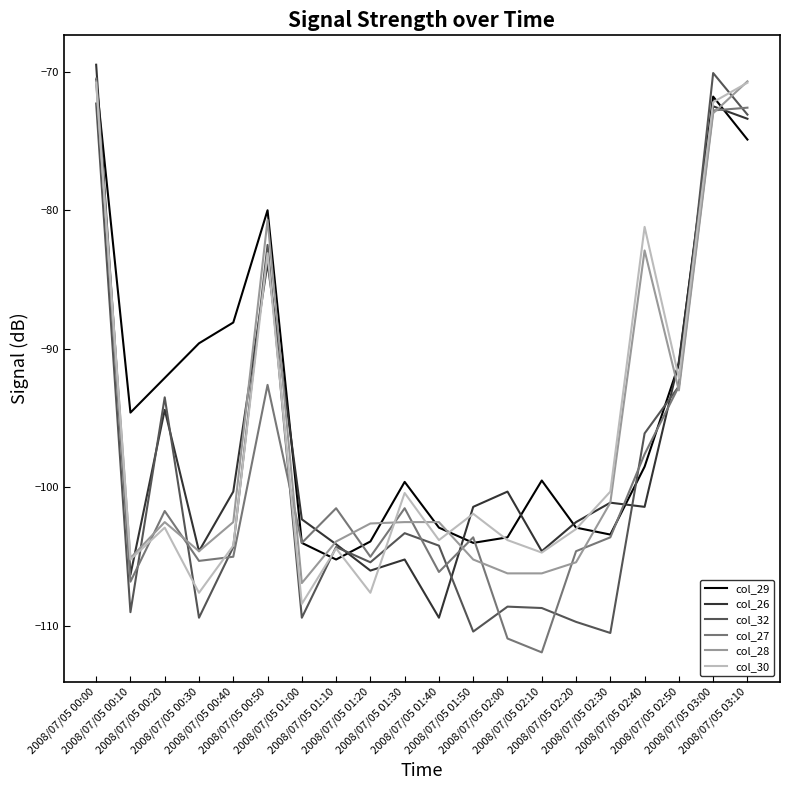

At which category does the chart reach its peak across all series?

2008/07/05 00:00